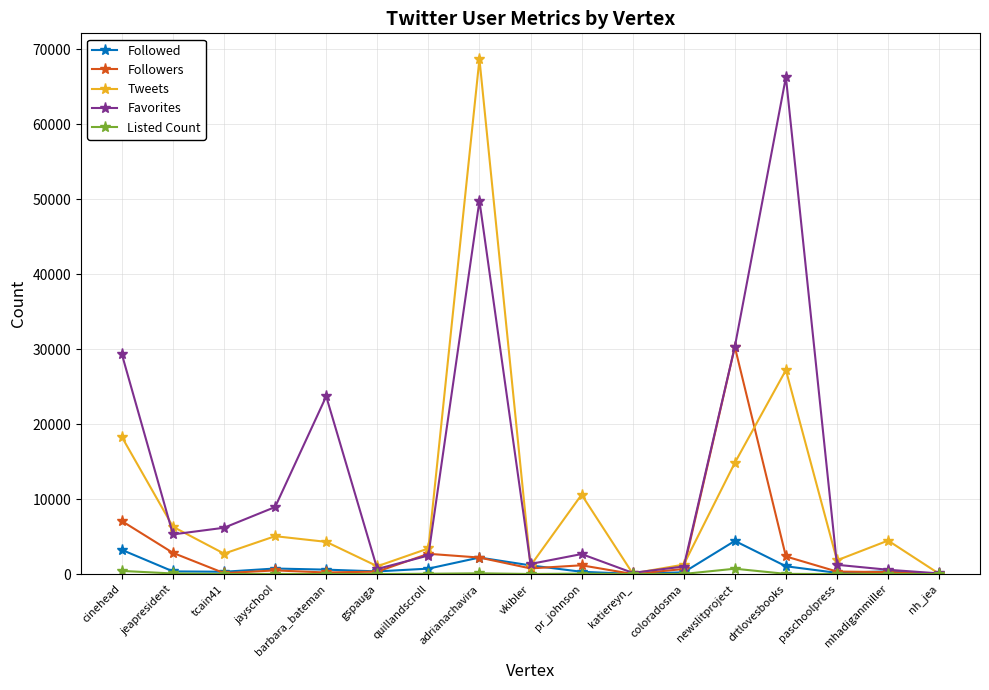

Where is Followed nearest to the value 2227?

adrianachavira